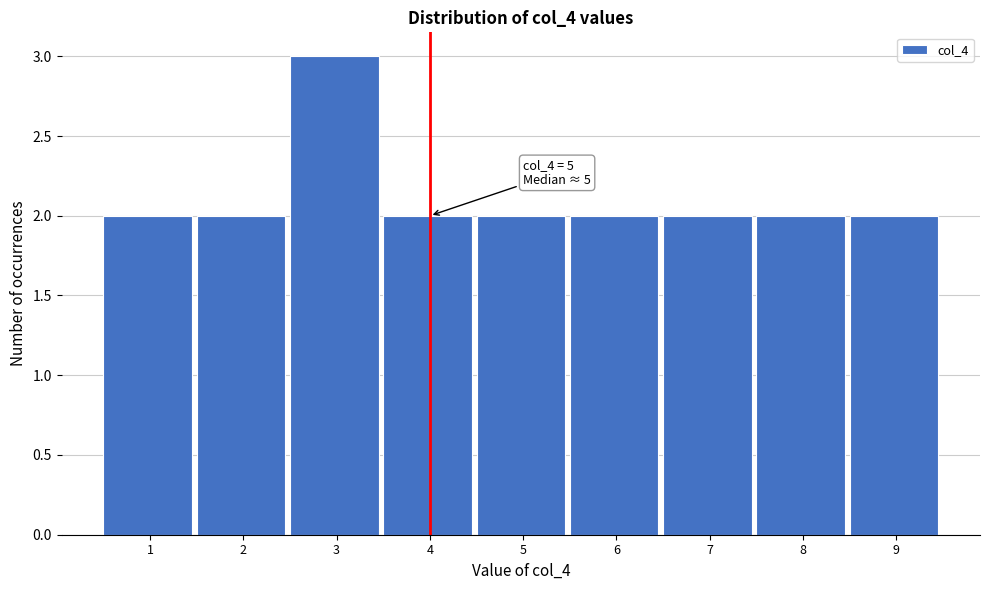

Reading left to right, list all the values displayed in this chart.

1=2	2=2	3=3	4=2	5=2	6=2	7=2	8=2	9=2